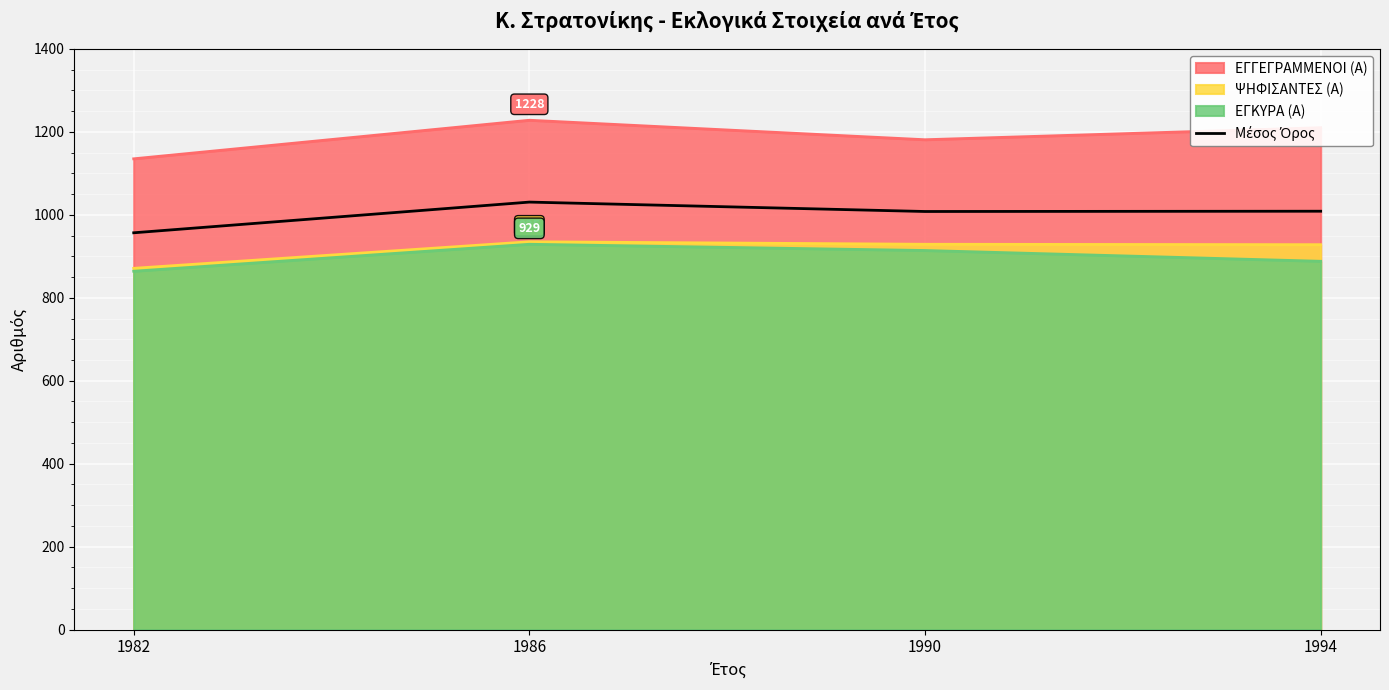

True or false: the data shows 1834.9 at 1986.

False